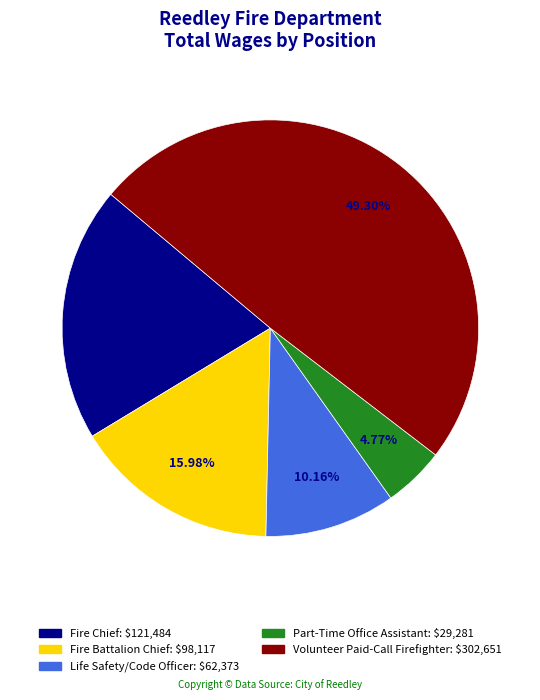

Count the number of slices in the pie.

5